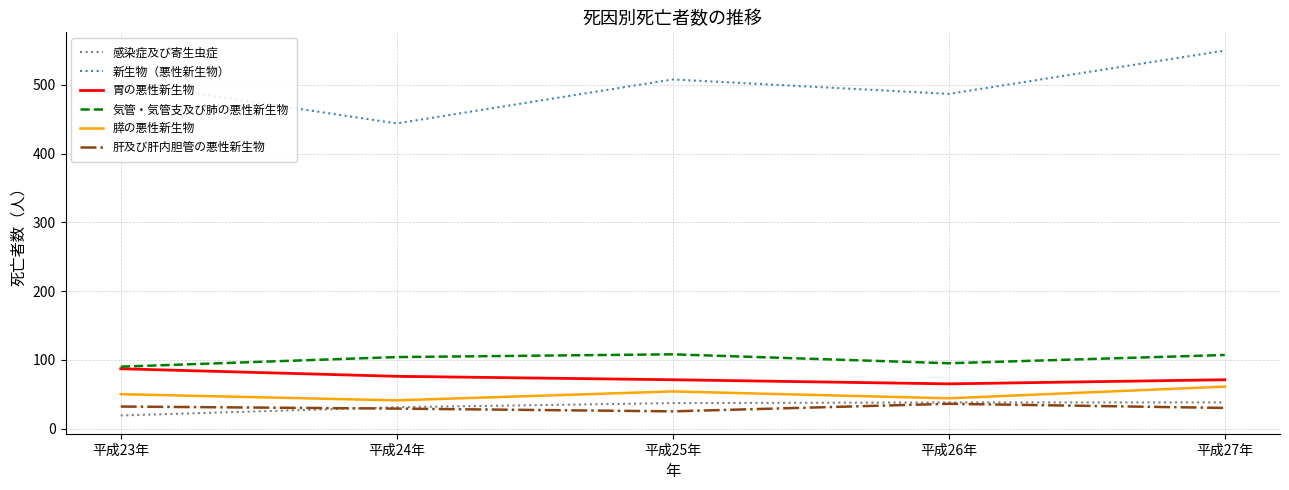

What is the difference between the 肝及び肝内胆管の悪性新生物 values at 平成23年 and 平成25年?

7